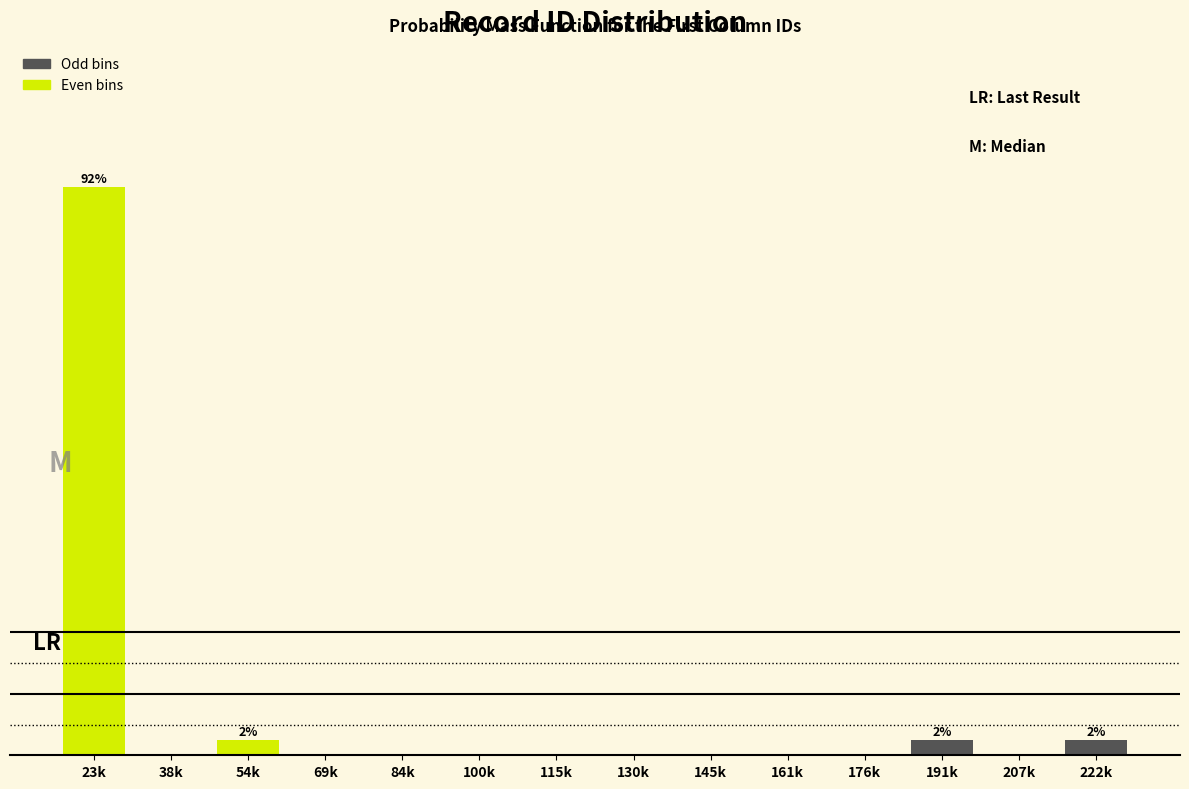

Are the bars horizontal?

No